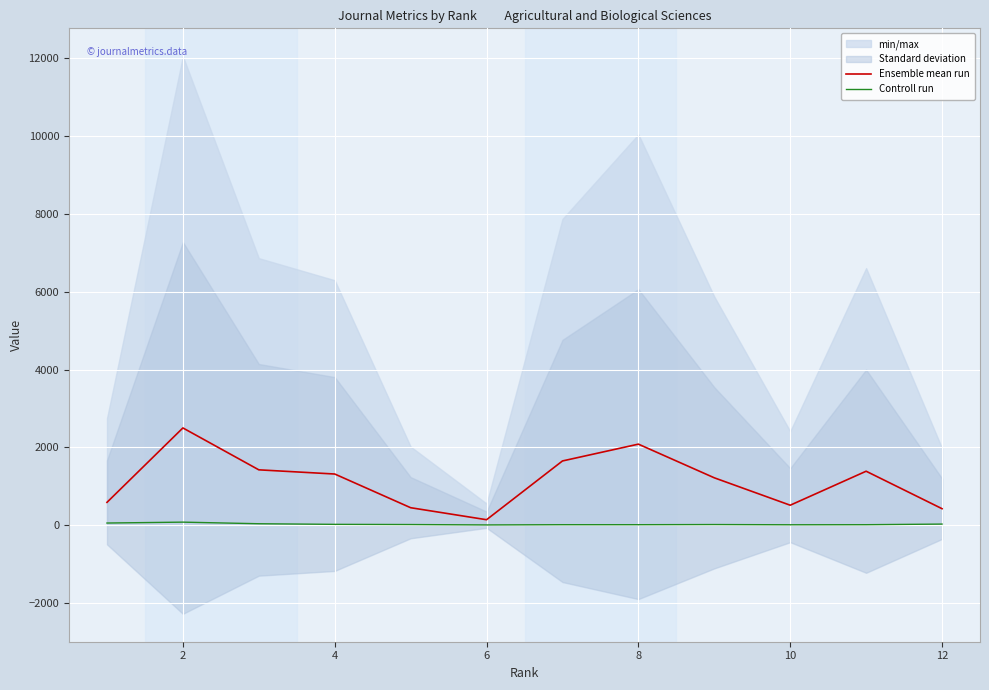

Which series has the largest total across all categories?

Ensemble mean run